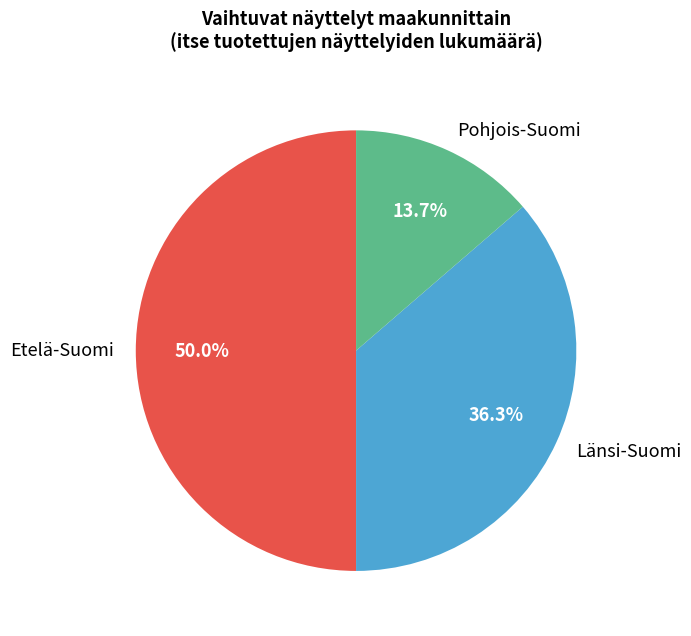

Rank the categories by value from lowest to highest.

Pohjois-Suomi, Länsi-Suomi, Etelä-Suomi